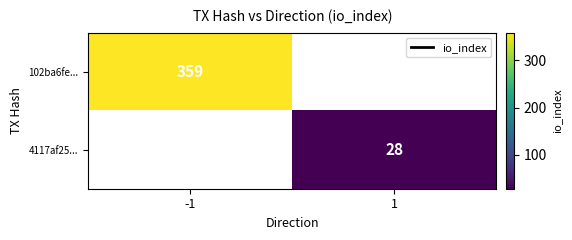

Rank the series by their maximum value, from highest to lowest.

102ba6fe..., 4117af25...